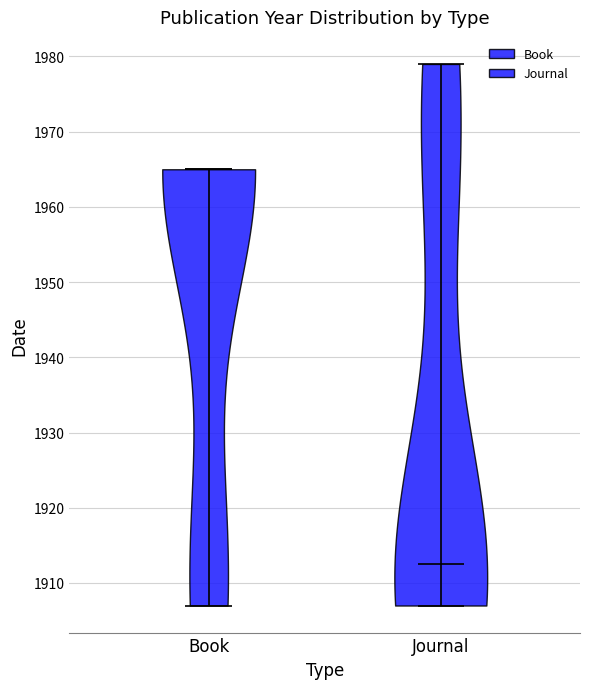

What is the highest point the violin for Book reaches on the y-axis? The values are not printed on the chart, so give them approximately, as read against the axis.

1965